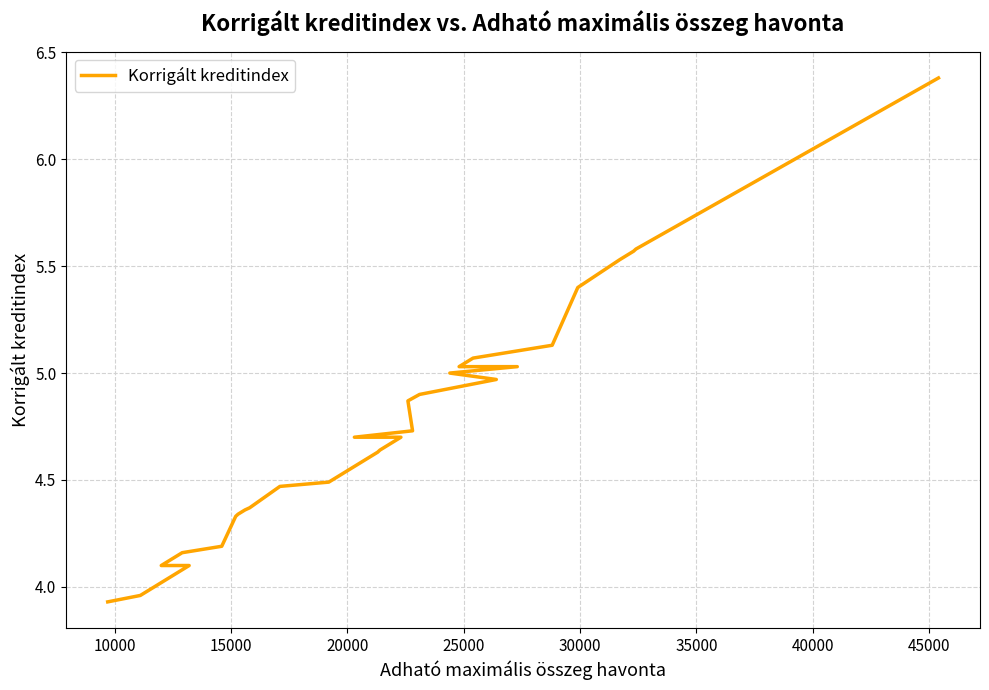

True or false: there are more than 1 points higher than both neighbors.

False